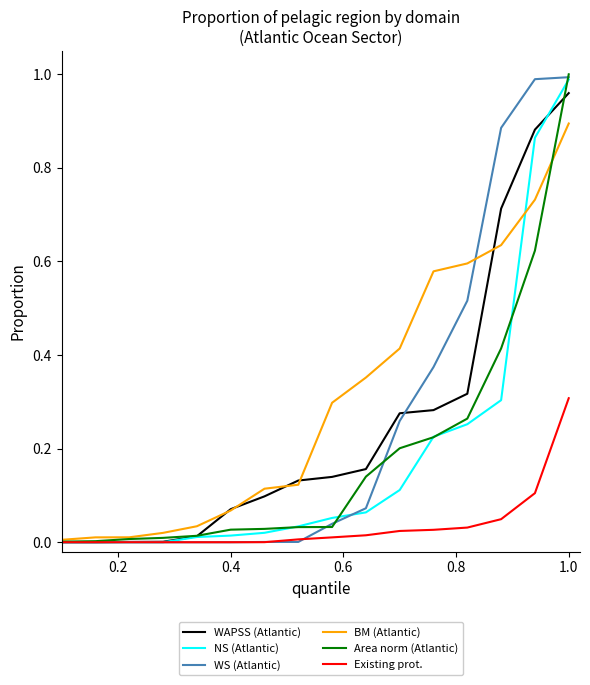

Which series has the largest total across all categories?

BM (Atlantic)